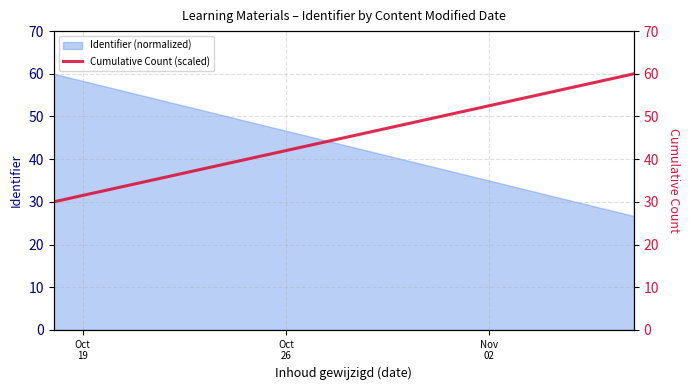

What is the ratio of the value at 4 to the value at 5?

1.0